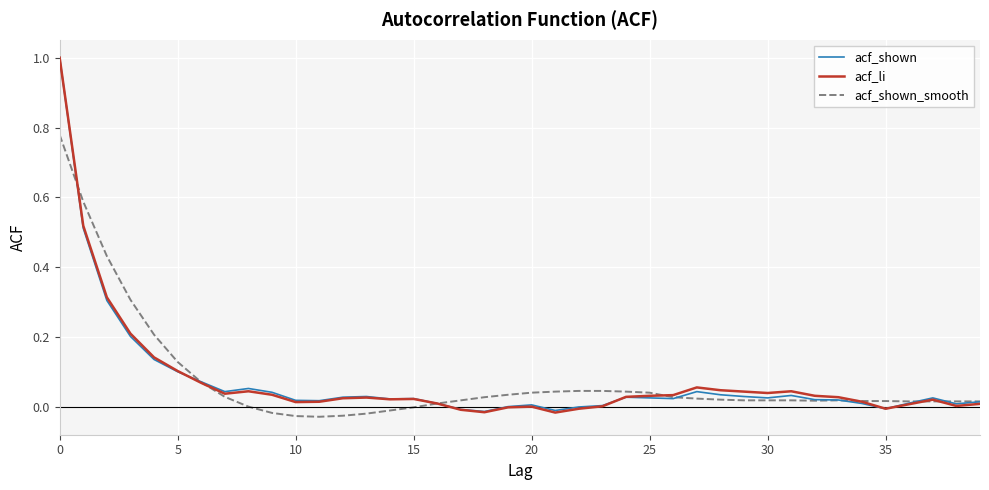

How many lines are shown in the chart?

3